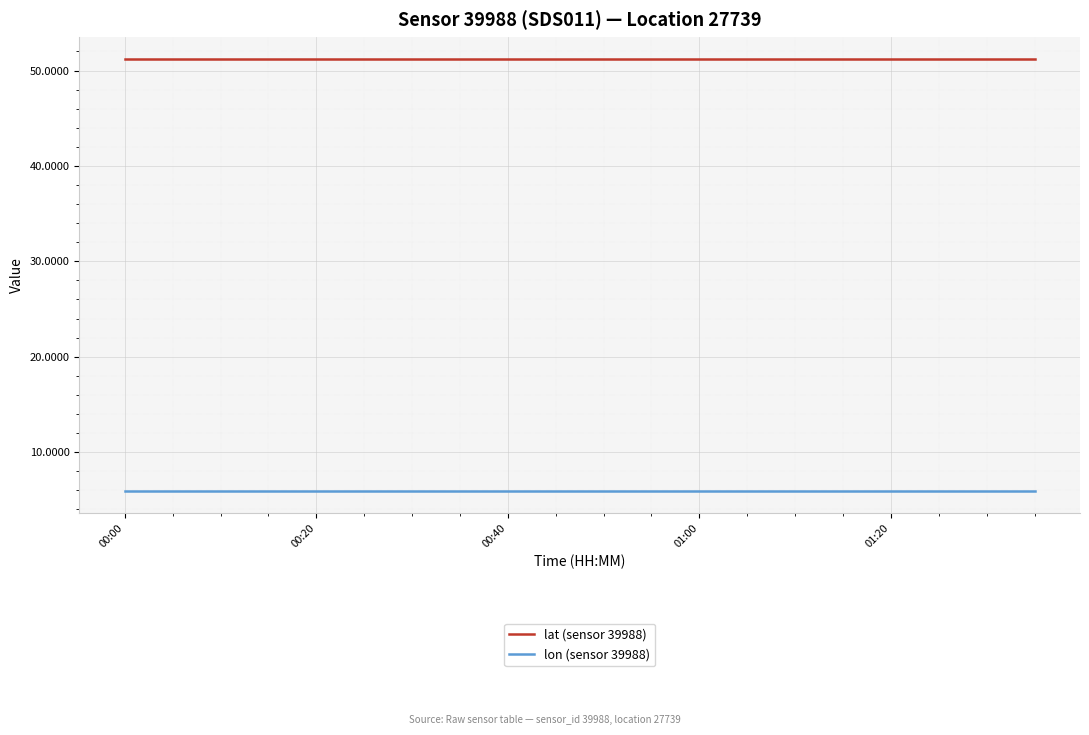

True or false: lat (sensor 39988) and lon (sensor 39988) intersect in this chart.

False